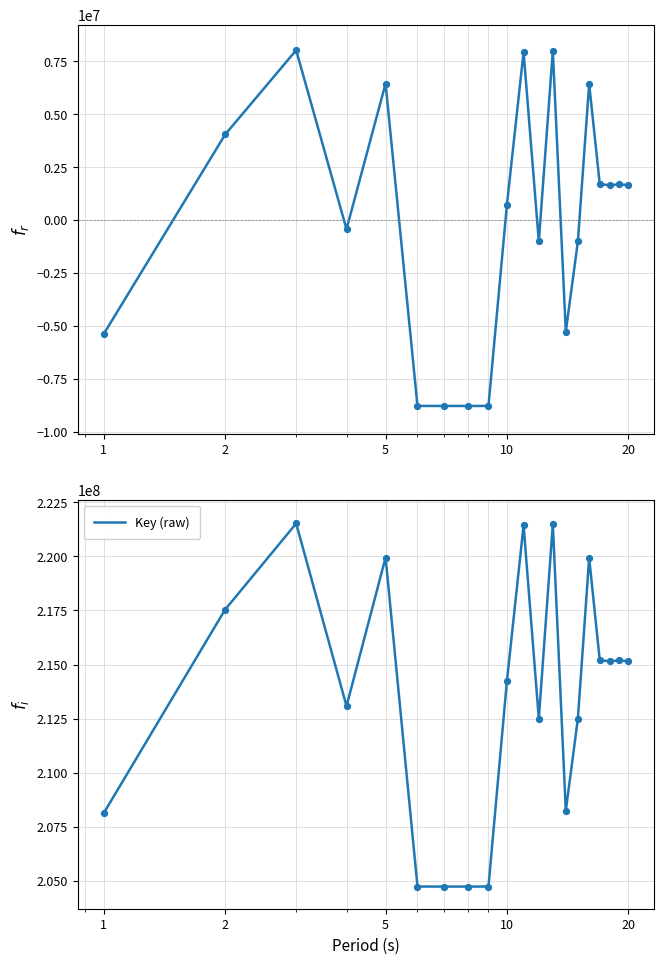

Which series reaches the maximum Y coordinate?

Key (raw)